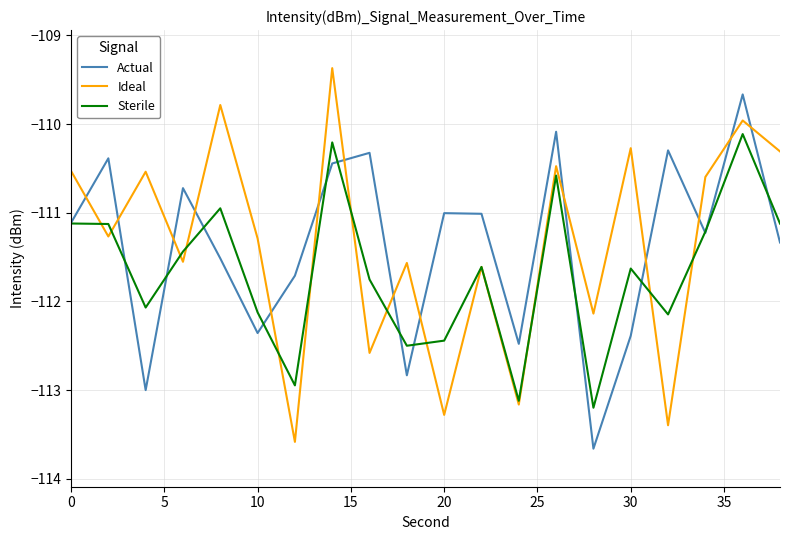

List the series in order of their peak value, highest first.

Ideal, Actual, Sterile